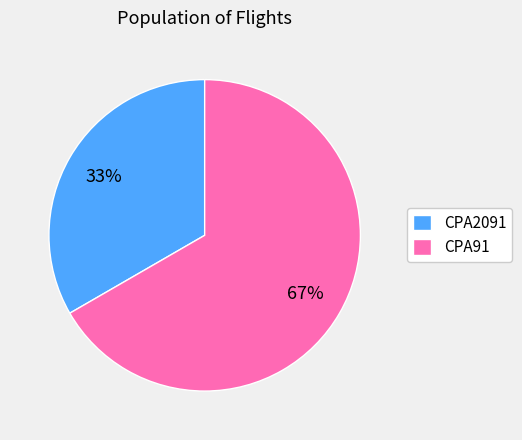

Count the number of slices in the pie.

2